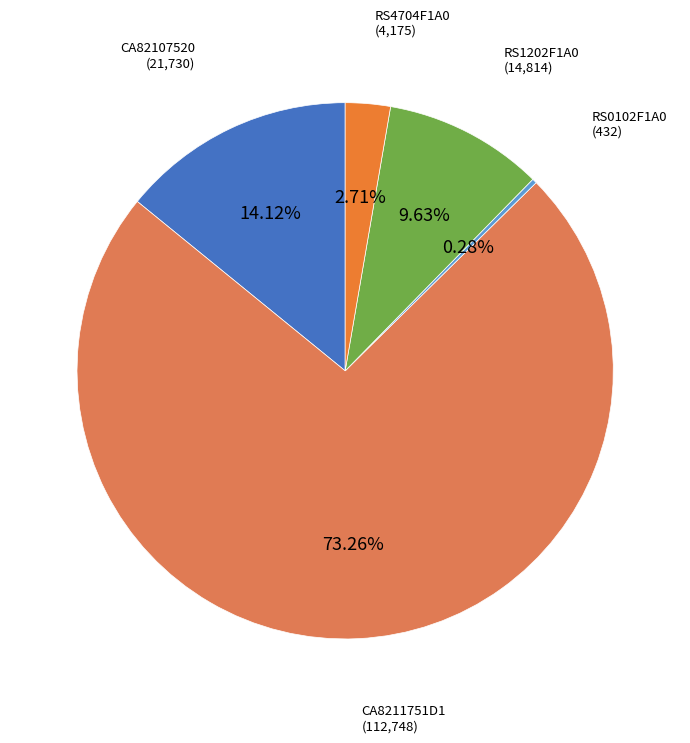

Count the number of slices in the pie.

5